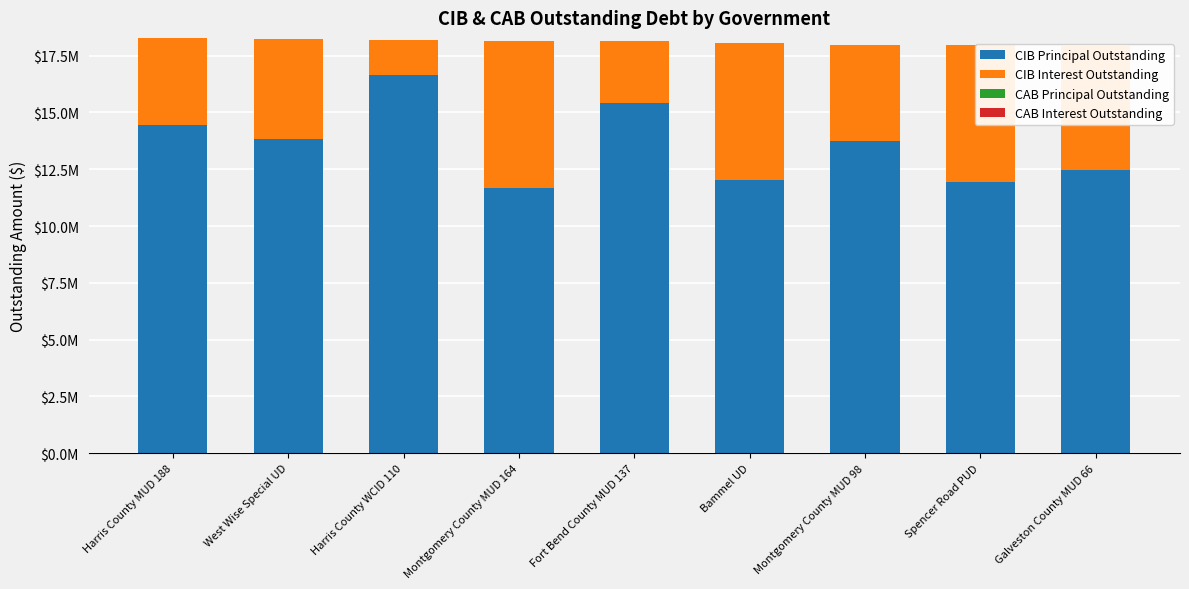

Where is CIB Principal Outstanding nearest to the value 14160000?

Harris County MUD 188